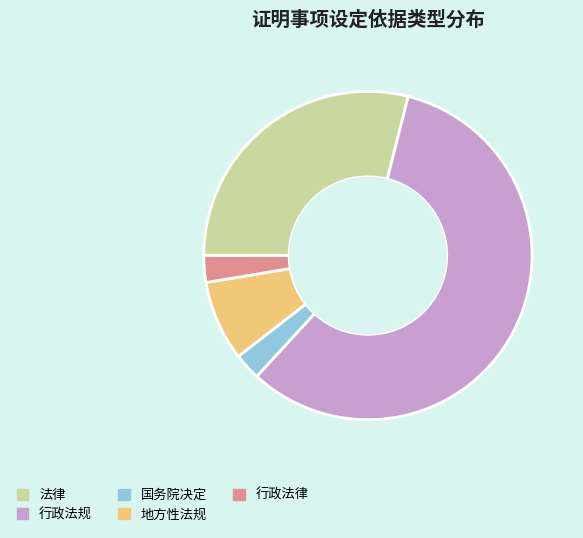

How many segments does this pie chart have?

5